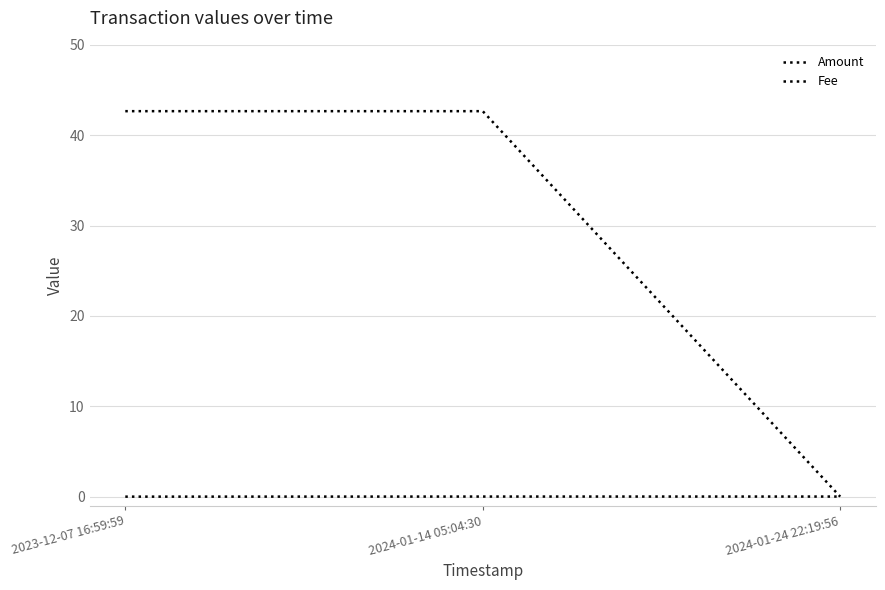

How many lines are shown in the chart?

2